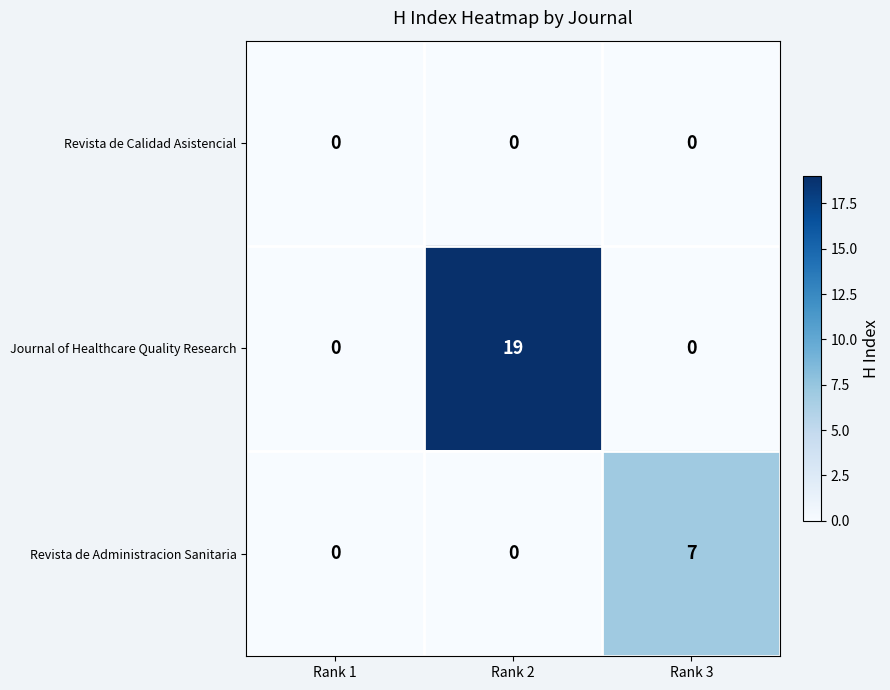

The Journal of Healthcare Quality Research series shows 12 at Rank 3. True or false?

False